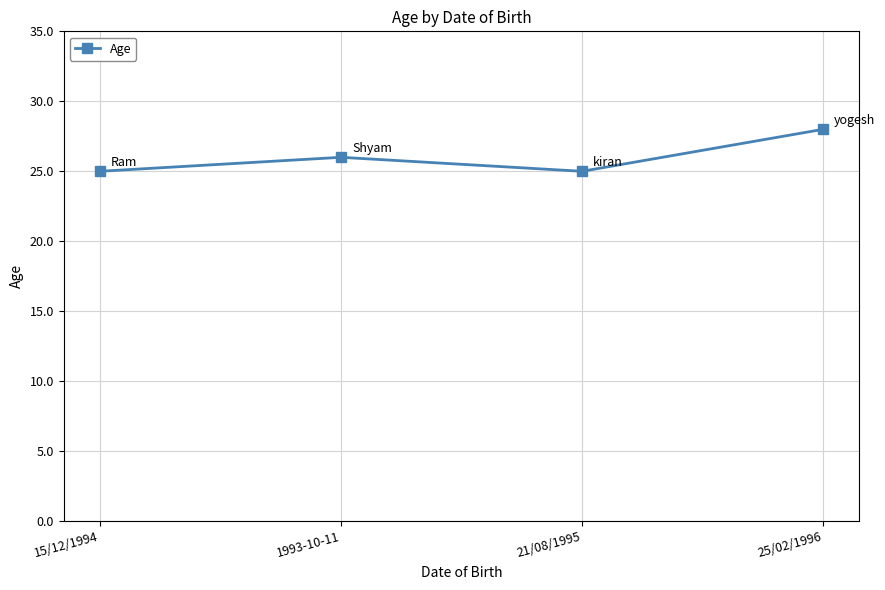

The value at 15/12/1994 is 43. True or false?

False